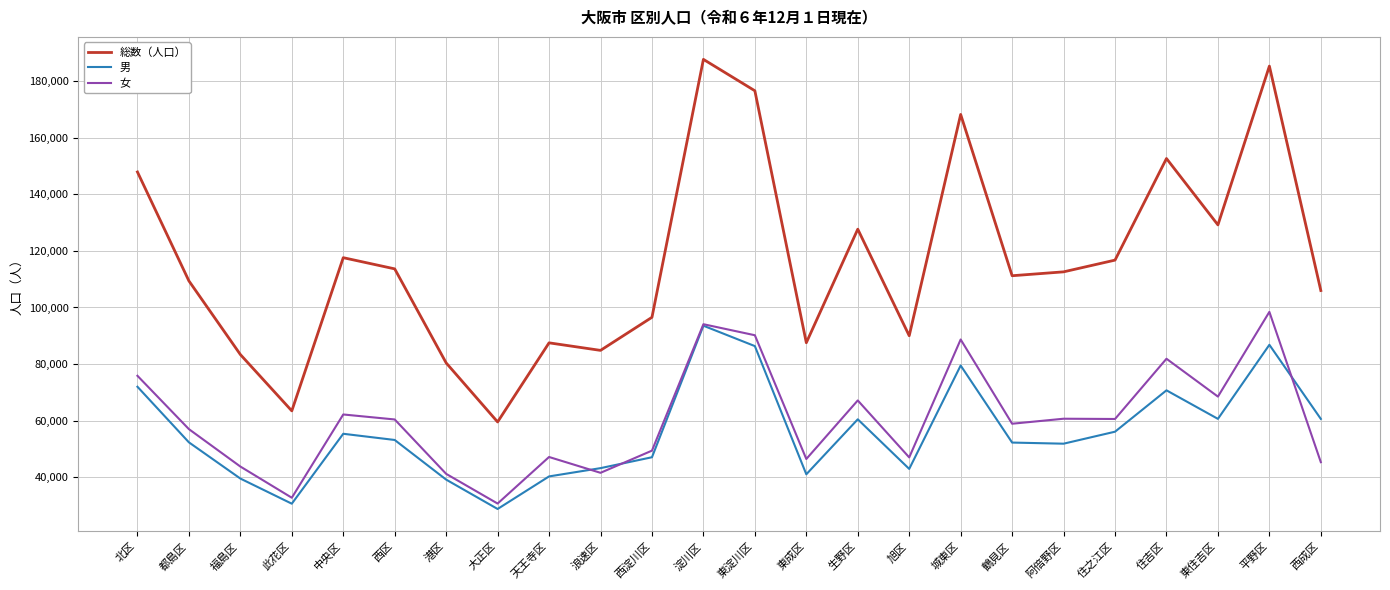

What is the average value of the 女 series?

60439